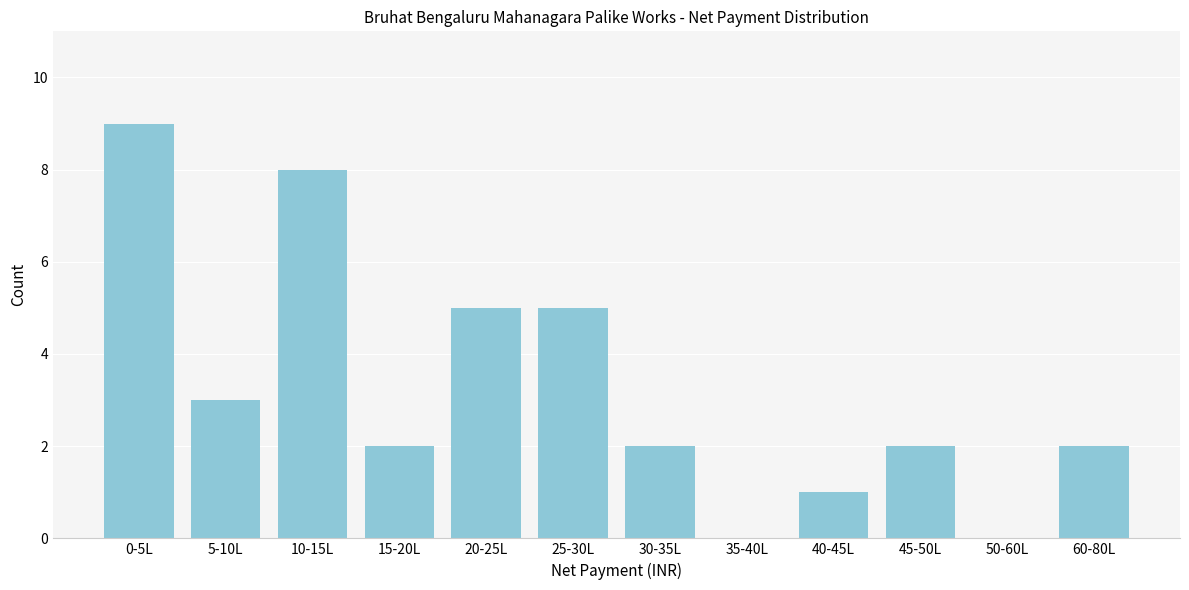

Reading left to right, extract all data points from this chart.

0-5L=9	5-10L=3	10-15L=8	15-20L=2	20-25L=5	25-30L=5	30-35L=2	35-40L=0	40-45L=1	45-50L=2	50-60L=0	60-80L=2